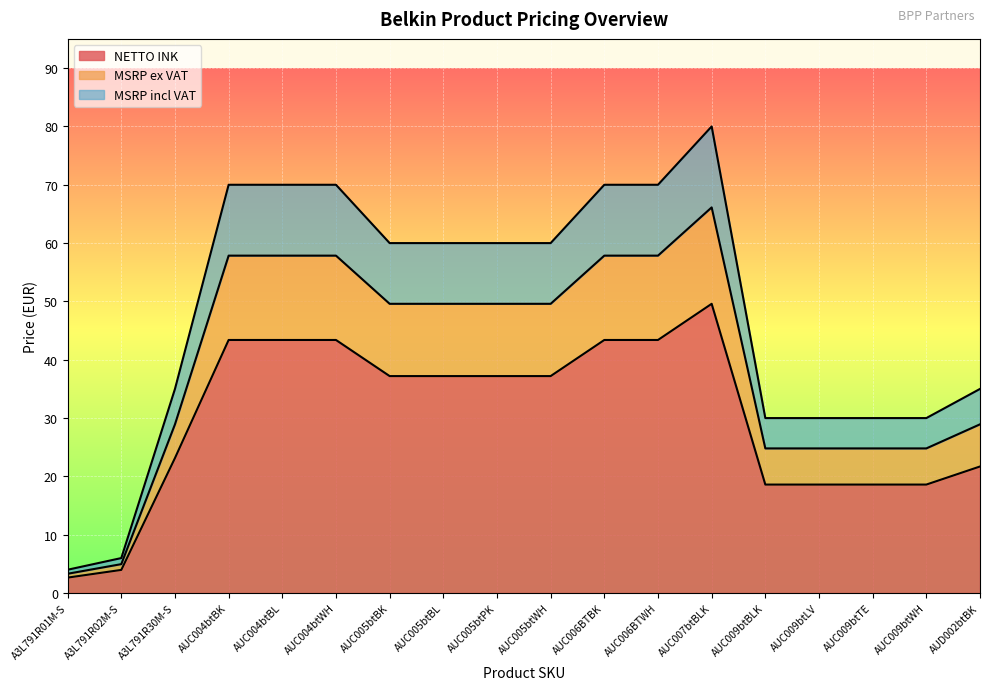

Which label corresponds to the smallest value in the chart?

A3L791R01M-S